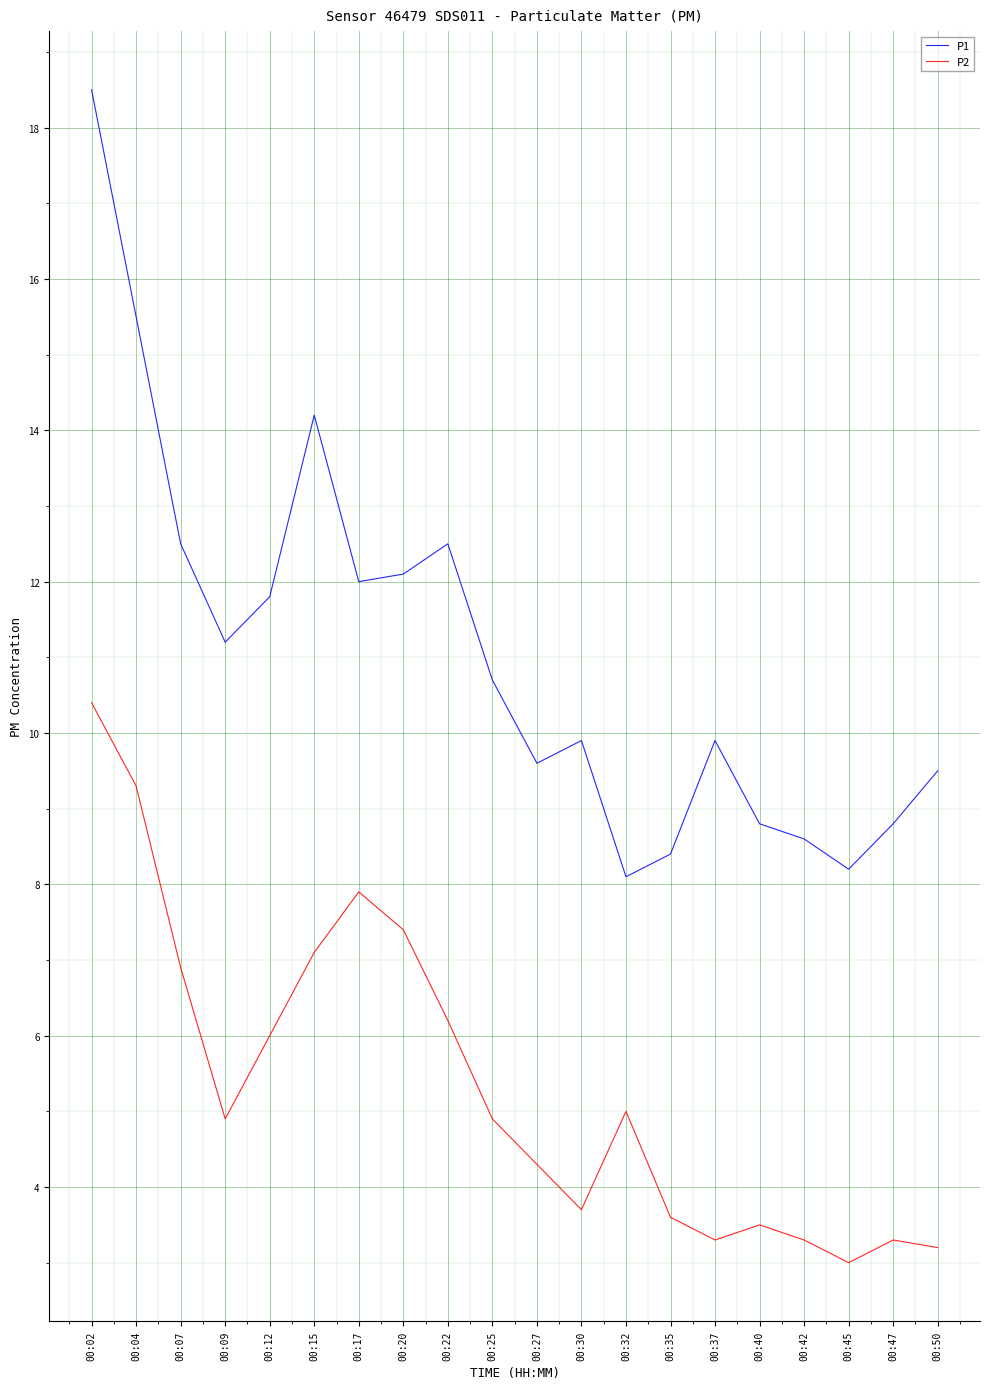

What is the approximate value of P2 at 00:42?

3.3